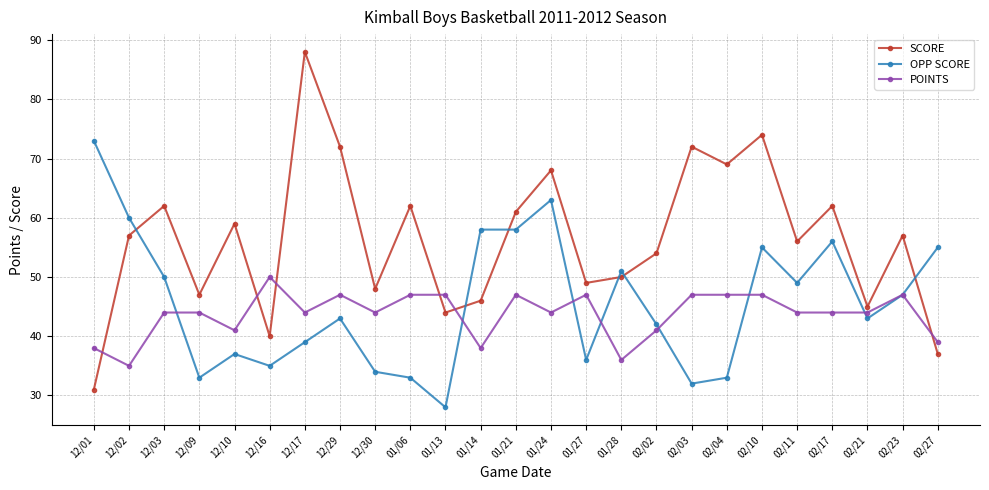

What position from the right is 02/10?

6